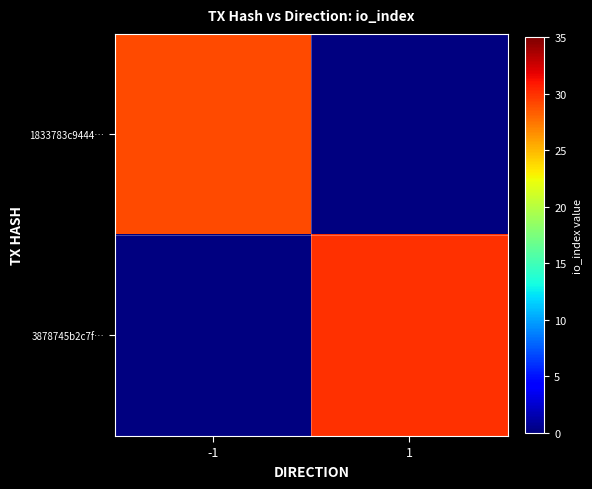

What is the maximum value shown in the chart?

30.0